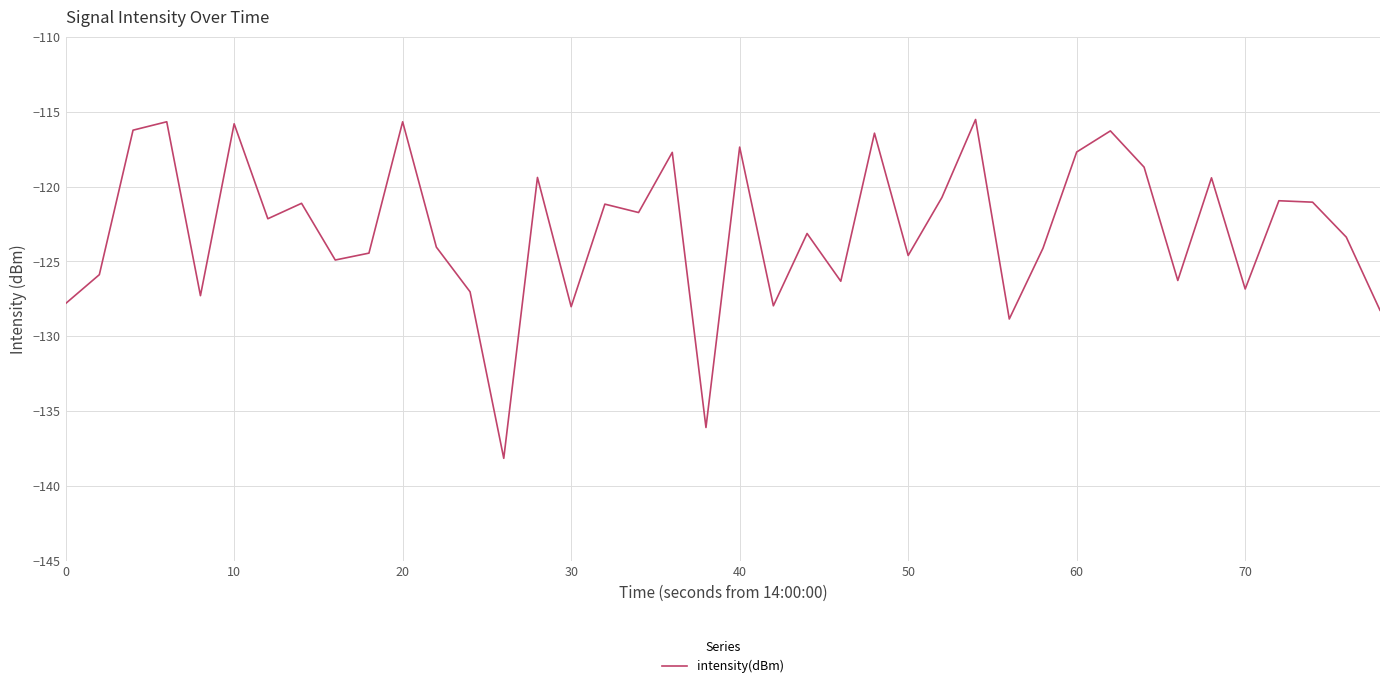

What is the average value?

-122.9